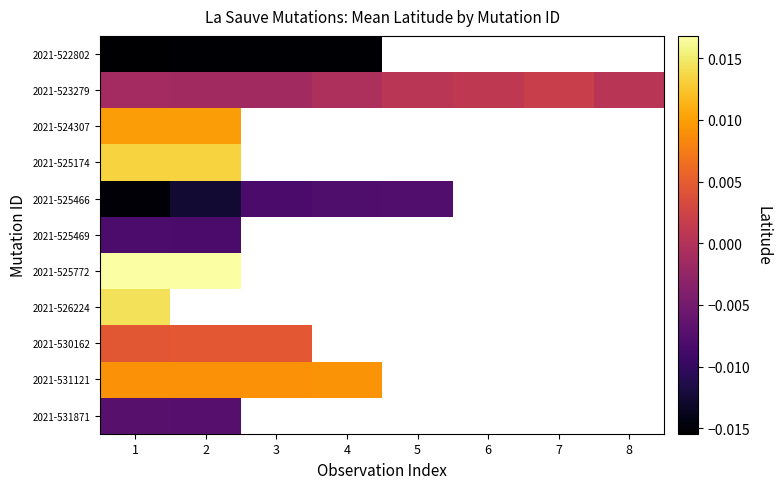

Count the number of categories in the chart.

8